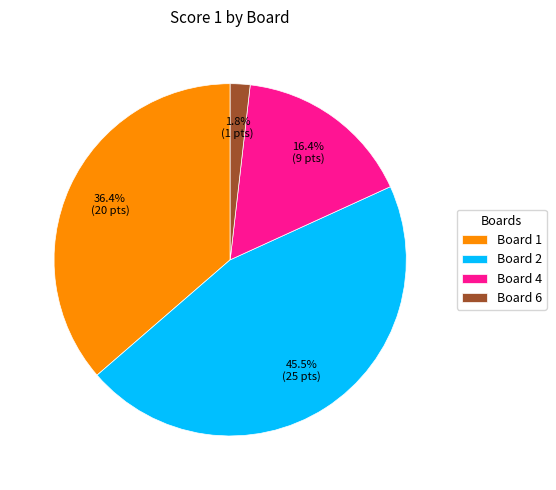

Is there any slice that represents more than half of the pie?

No